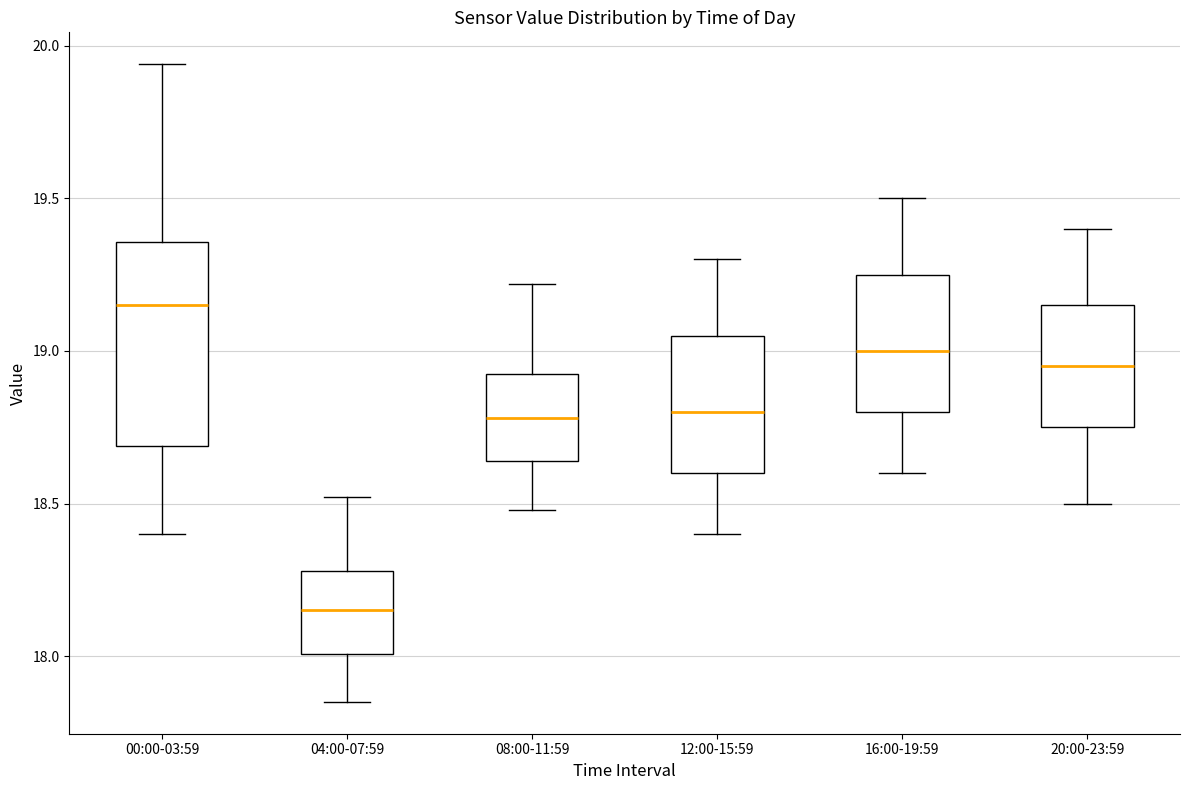

Reading left to right, read every box against the y-axis: the position of its median line, the range the box covers, and the ends of its whiskers. The values are not printed on the chart, so give them approximately, as read against the axis.

00:00-03:59: median 19.15, box 18.70 to 19.35, whiskers 18.40 to 19.95
04:00-07:59: median 18.15, box 18.00 to 18.30, whiskers 17.85 to 18.50
08:00-11:59: median 18.80, box 18.65 to 18.95, whiskers 18.50 to 19.20
12:00-15:59: median 18.80, box 18.60 to 19.05, whiskers 18.40 to 19.30
16:00-19:59: median 19.00, box 18.80 to 19.25, whiskers 18.60 to 19.50
20:00-23:59: median 18.95, box 18.75 to 19.15, whiskers 18.50 to 19.40